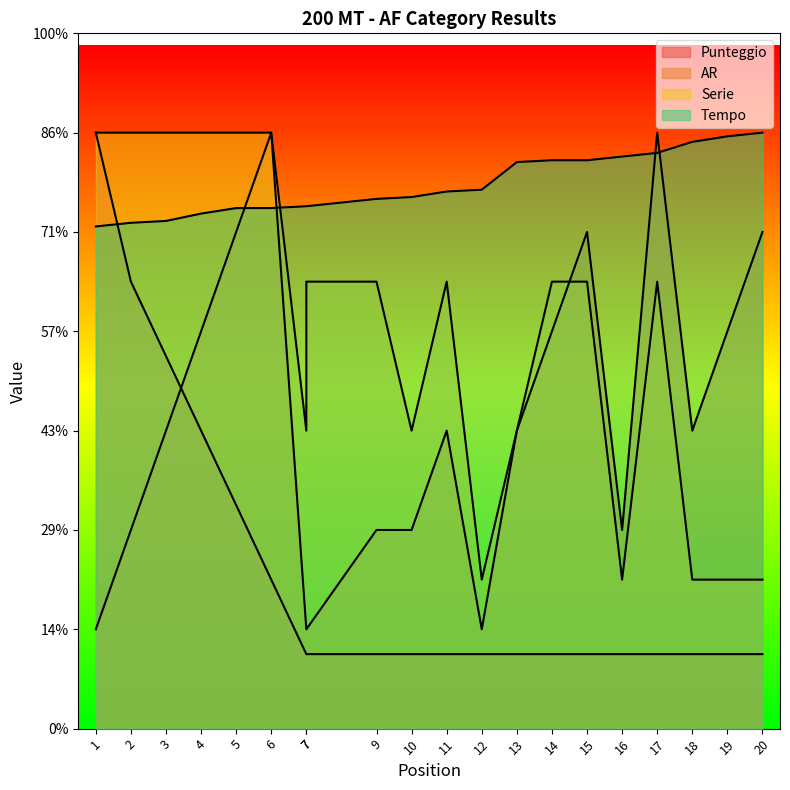

Between 13 and 11, which is larger?

13